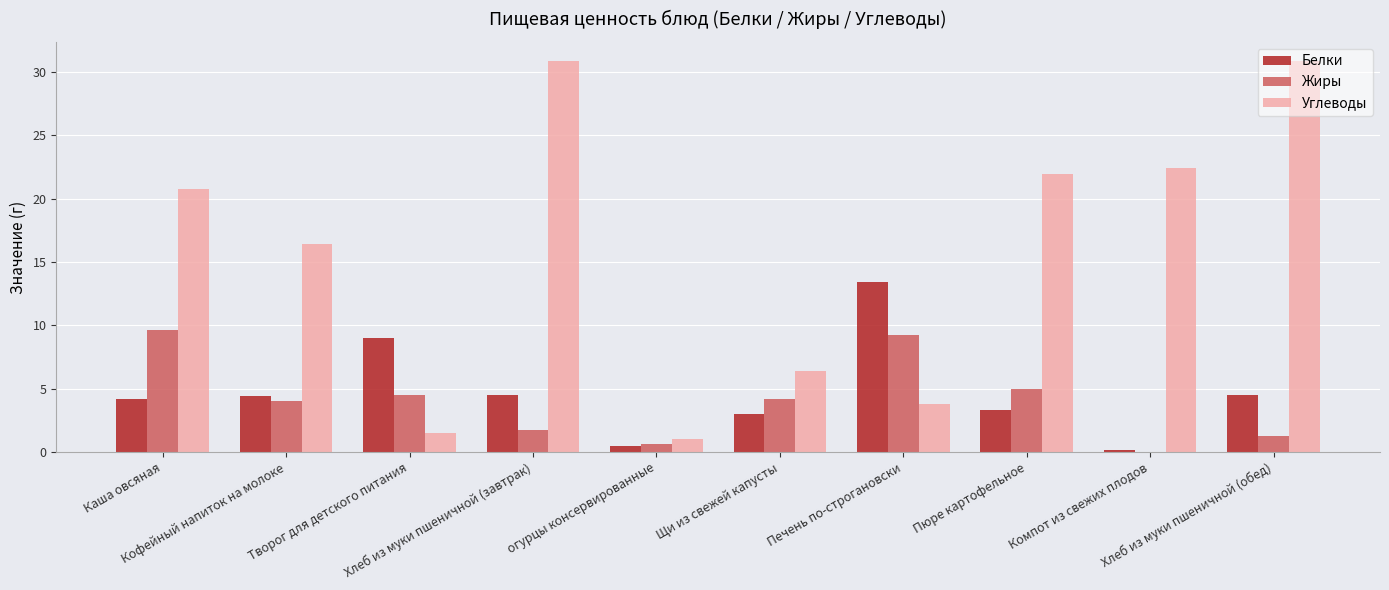

What is the spread (max minus min) of values at Кофейный напиток на молоке?

12.4